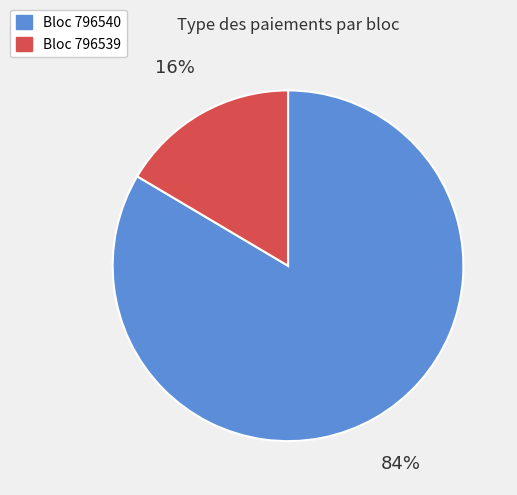

How many segments does this pie chart have?

2